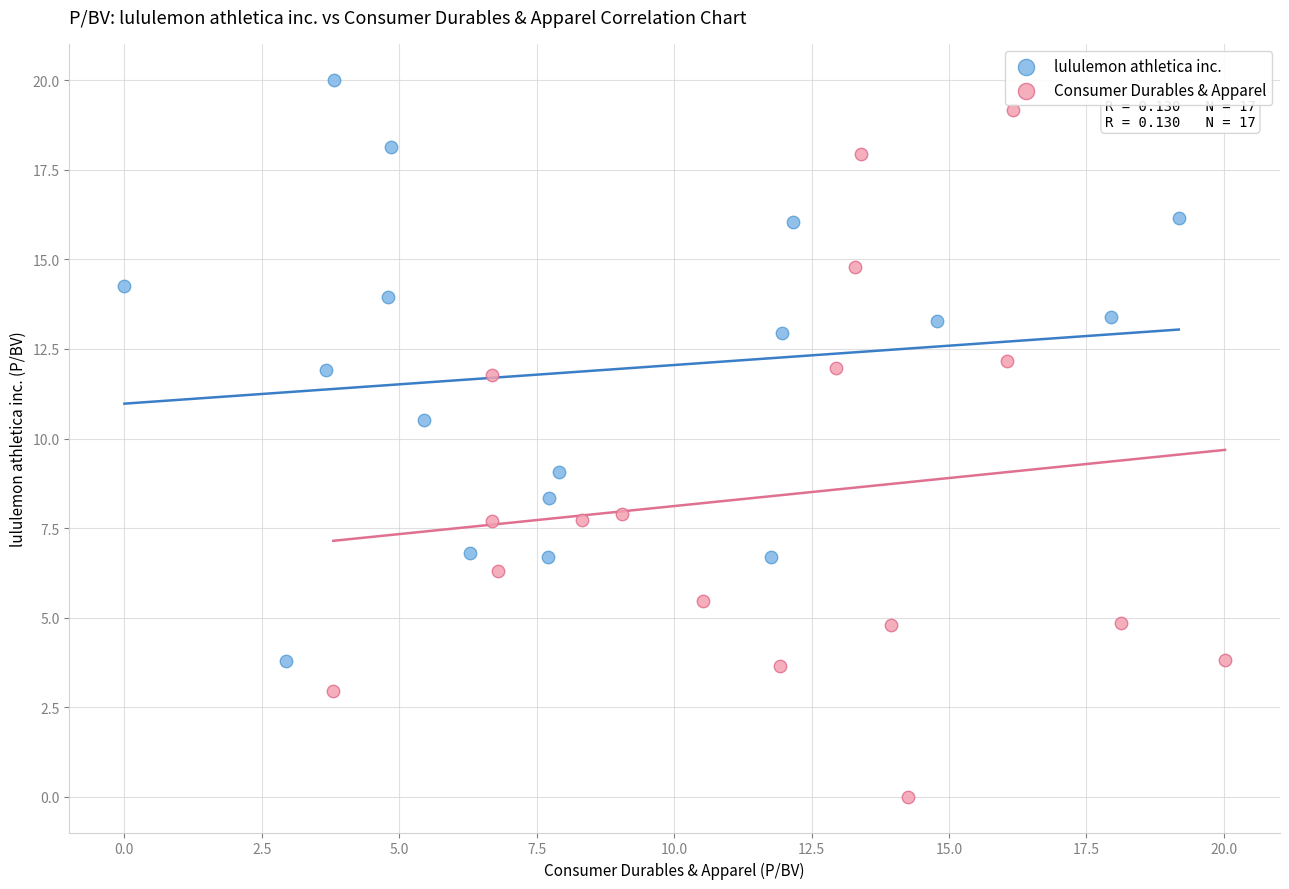

Which series reaches the maximum Y coordinate?

lululemon athletica inc.